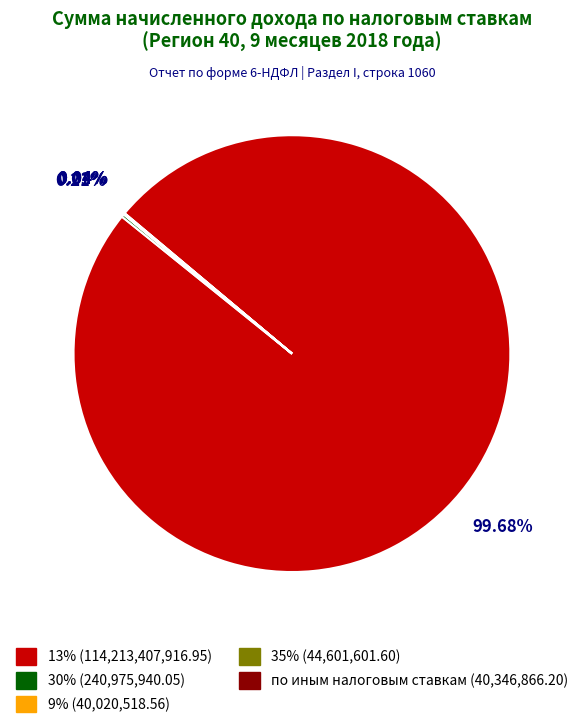

Is there a majority slice in this chart?

Yes